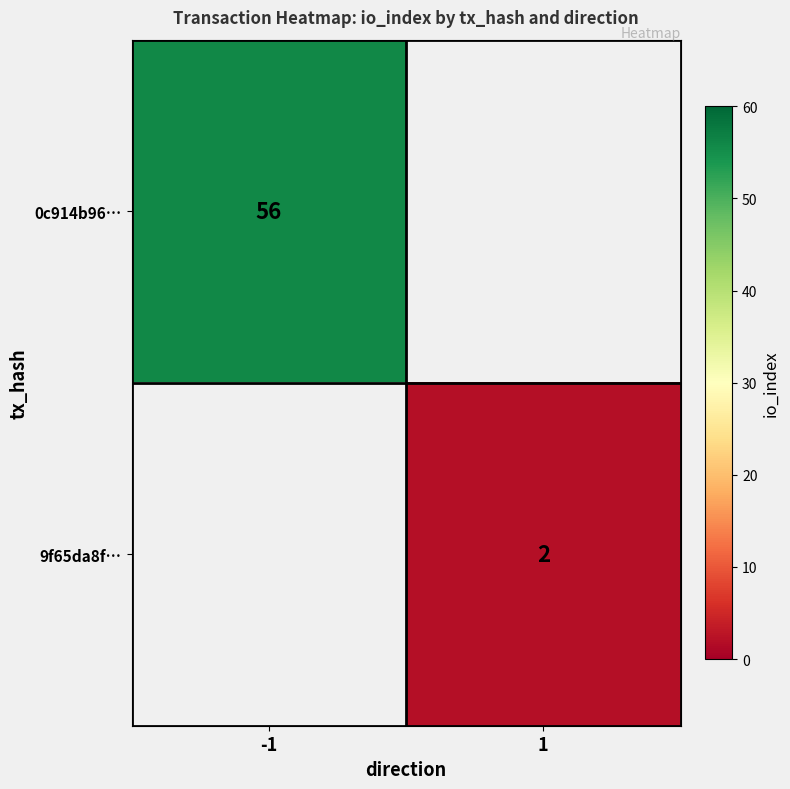

Is it true that 0c914b96… equals 56 at -1?

True